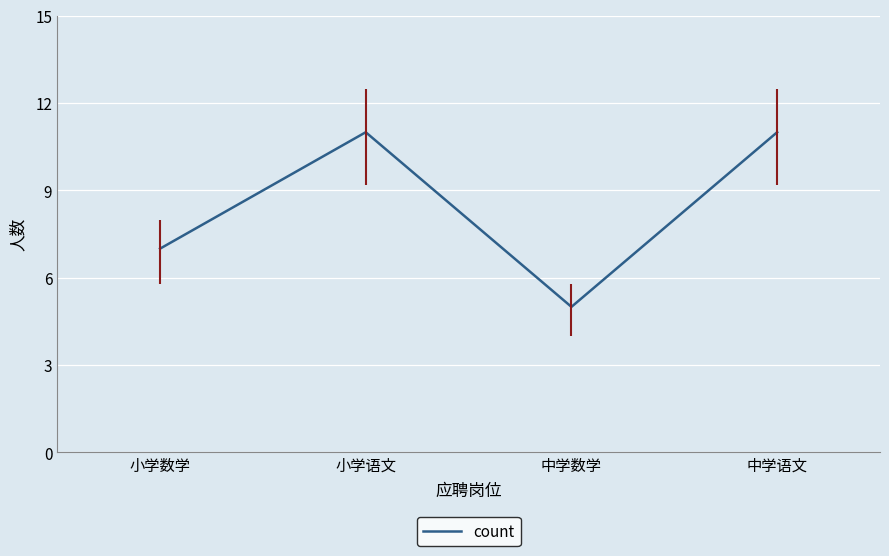

What position from the right is 中学数学?

2